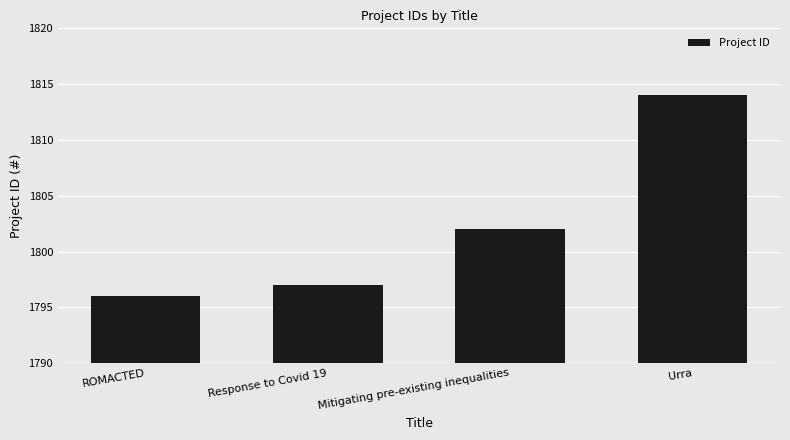

Are the bars grouped side by side (vs. stacked)?

No